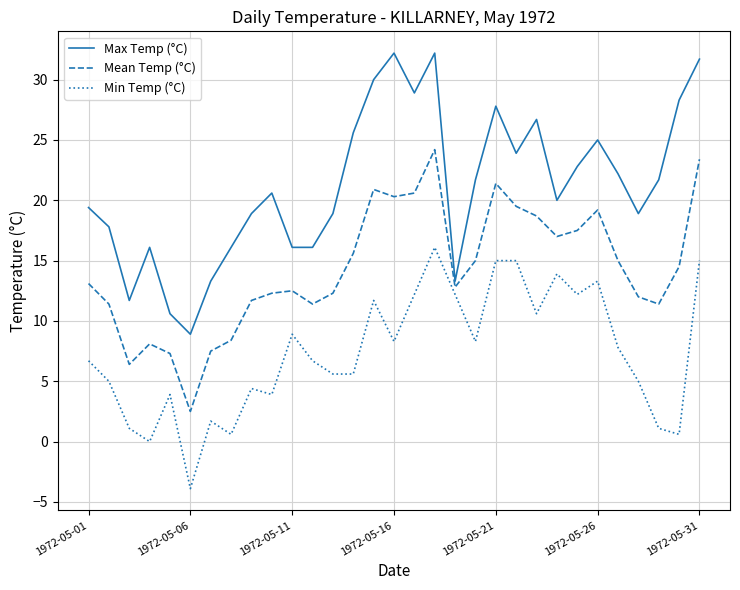

True or false: Max Temp (°C) and Min Temp (°C) intersect in this chart.

False